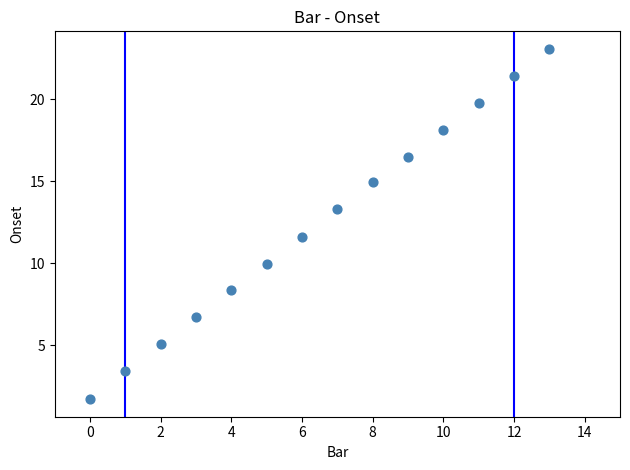

What Y value in the scatter plot is closest to 12?

11.6